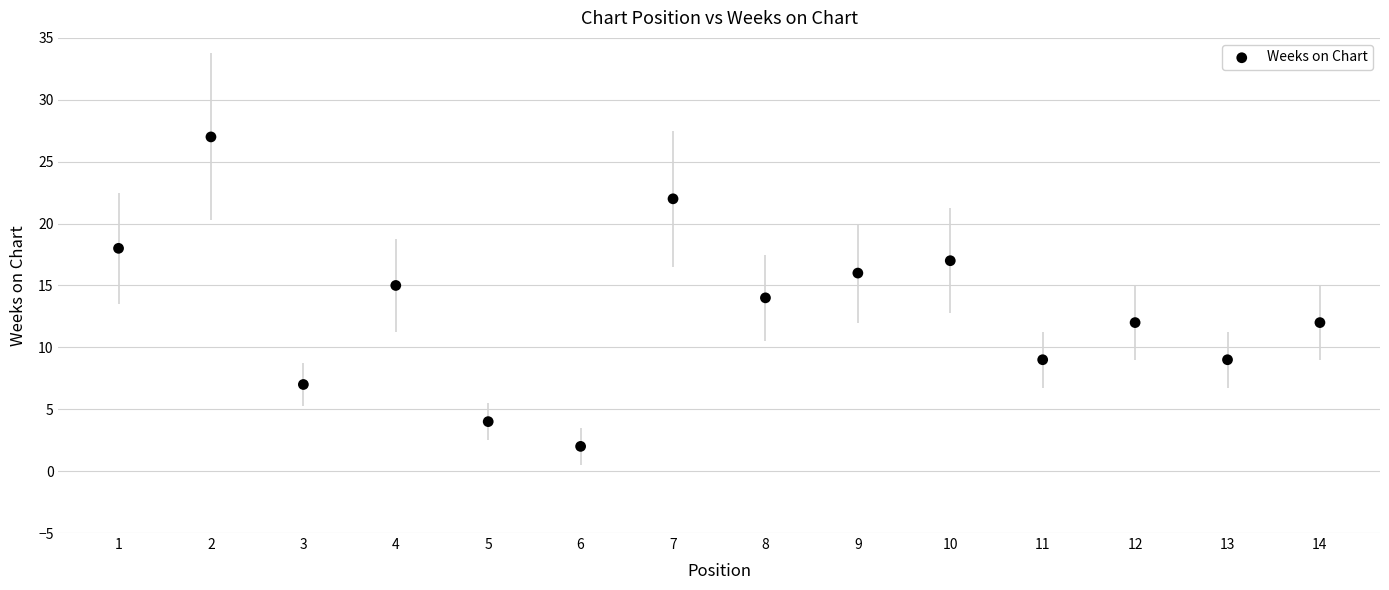

What is the range of X values (max minus min)?

13